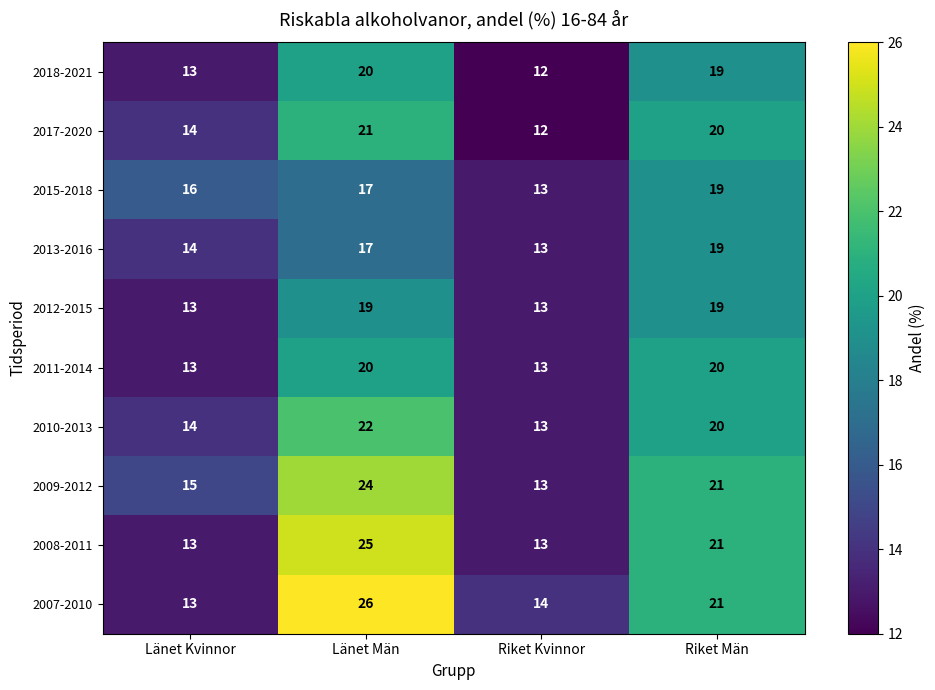

How many series are shown in this chart?

10